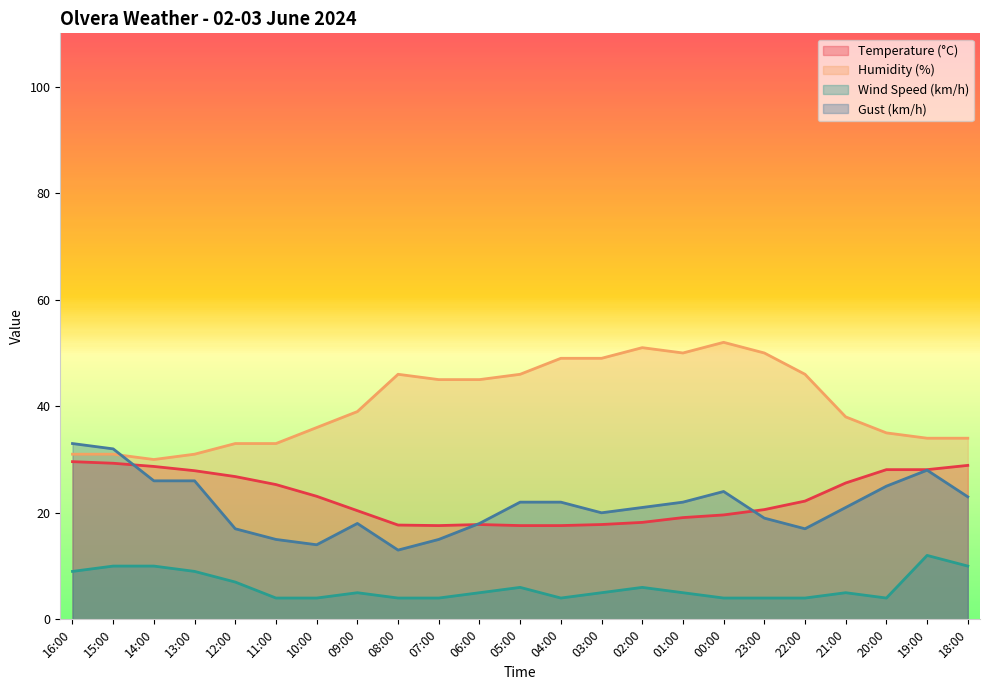

Reading right to left, transcribe all the data shown in this chart.

Temperature (°C): 18:00=28.9	19:00=28.1	20:00=28.1	21:00=25.6	22:00=22.2	23:00=20.6	00:00=19.6	01:00=19.1	02:00=18.2	03:00=17.8	04:00=17.6	05:00=17.6	06:00=17.8	07:00=17.6	08:00=17.7	09:00=20.4	10:00=23.1	11:00=25.3	12:00=26.8	13:00=27.9	14:00=28.7	15:00=29.3	16:00=29.6
Humidity (%): 18:00=34.0	19:00=34.0	20:00=35.0	21:00=38.0	22:00=46.0	23:00=50.0	00:00=52.0	01:00=50.0	02:00=51.0	03:00=49.0	04:00=49.0	05:00=46.0	06:00=45.0	07:00=45.0	08:00=46.0	09:00=39.0	10:00=36.0	11:00=33.0	12:00=33.0	13:00=31.0	14:00=30.0	15:00=31.0	16:00=31.0
Wind Speed (km/h): 18:00=10.0	19:00=12.0	20:00=4.0	21:00=5.0	22:00=4.0	23:00=4.0	00:00=4.0	01:00=5.0	02:00=6.0	03:00=5.0	04:00=4.0	05:00=6.0	06:00=5.0	07:00=4.0	08:00=4.0	09:00=5.0	10:00=4.0	11:00=4.0	12:00=7.0	13:00=9.0	14:00=10.0	15:00=10.0	16:00=9.0
Gust (km/h): 18:00=23.0	19:00=28.0	20:00=25.0	21:00=21.0	22:00=17.0	23:00=19.0	00:00=24.0	01:00=22.0	02:00=21.0	03:00=20.0	04:00=22.0	05:00=22.0	06:00=18.0	07:00=15.0	08:00=13.0	09:00=18.0	10:00=14.0	11:00=15.0	12:00=17.0	13:00=26.0	14:00=26.0	15:00=32.0	16:00=33.0